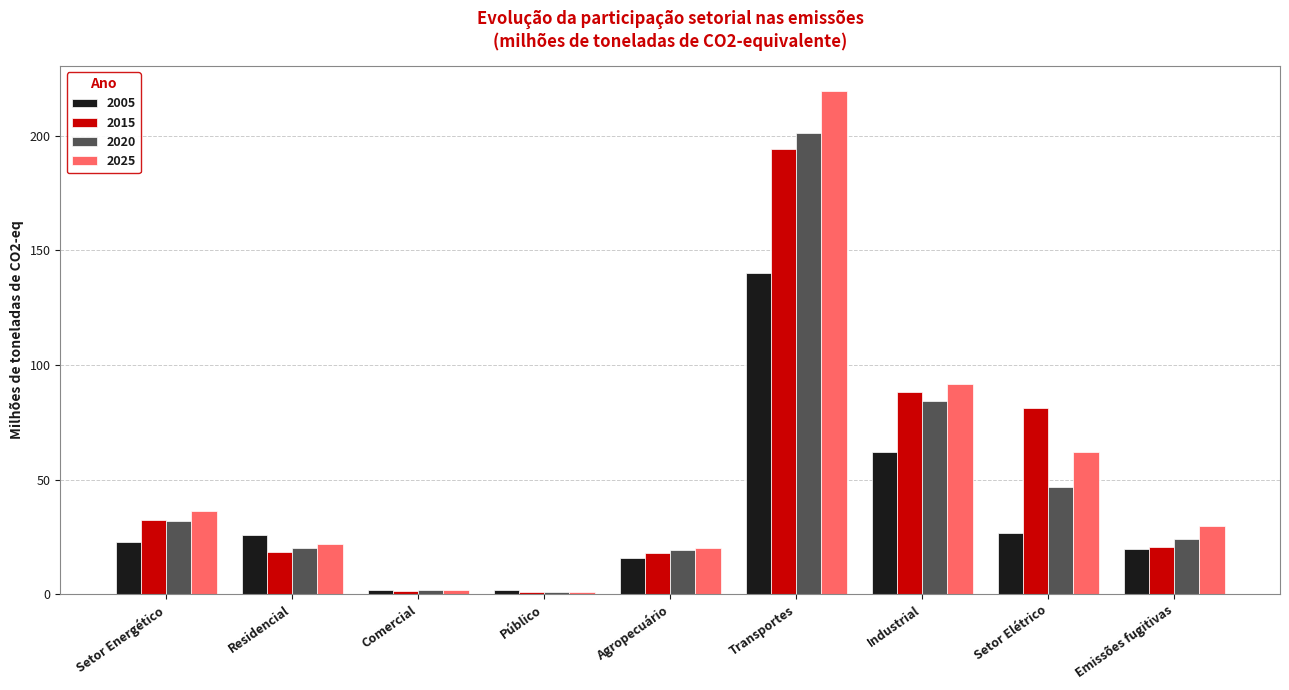

What is the highest value of the 2020 series?

201.2